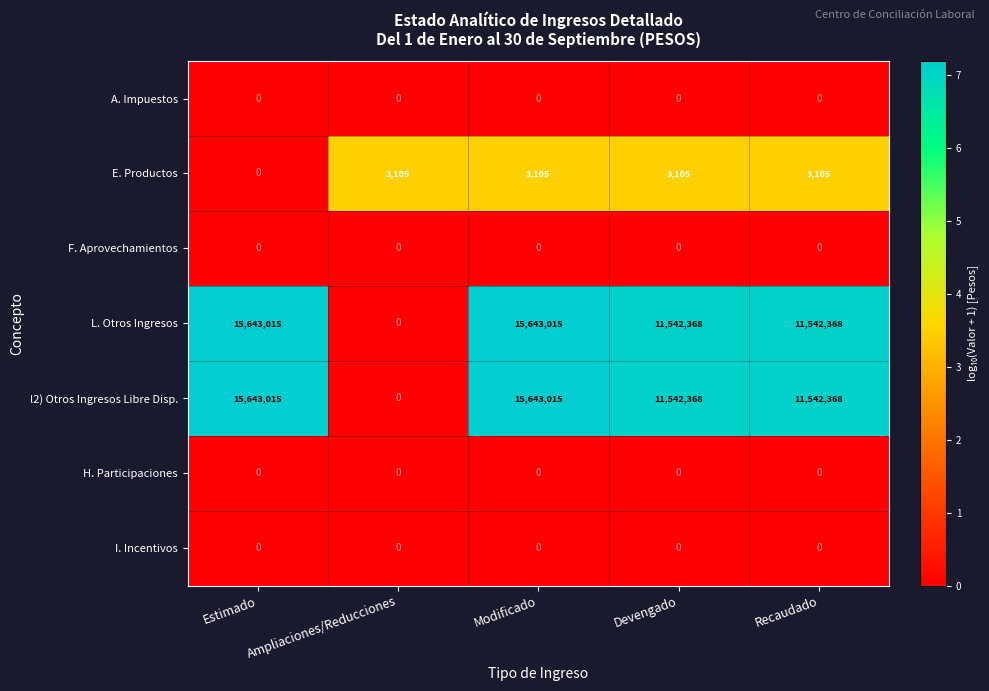

True or false: L. Otros Ingresos has a value of 0 at Ampliaciones/Reducciones.

True